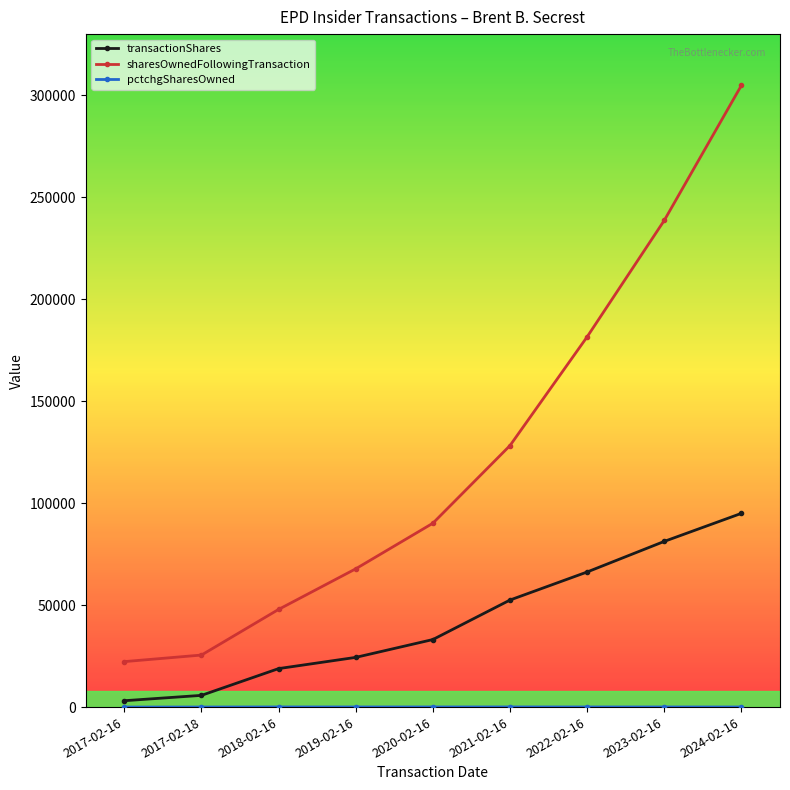

Between 2022-02-16 and 2024-02-16, which series saw the biggest shift?

sharesOwnedFollowingTransaction